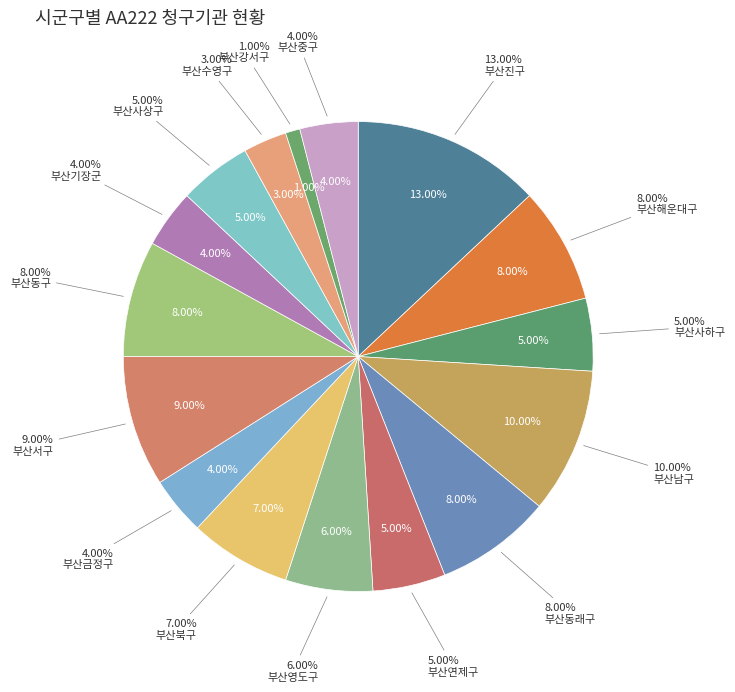

True or false: 부산남구 accounts for 10% of the total.

True